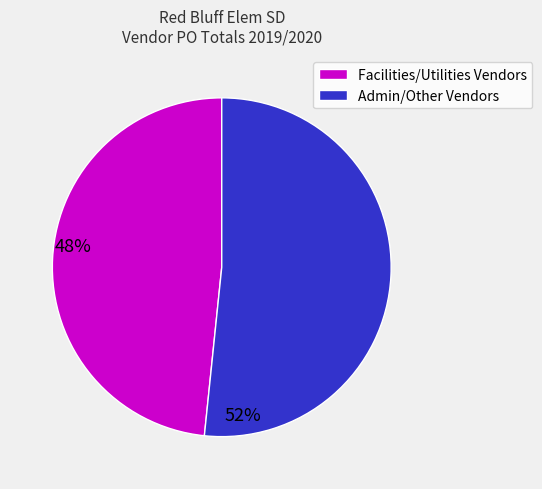

Is there any slice that represents more than half of the pie?

Yes